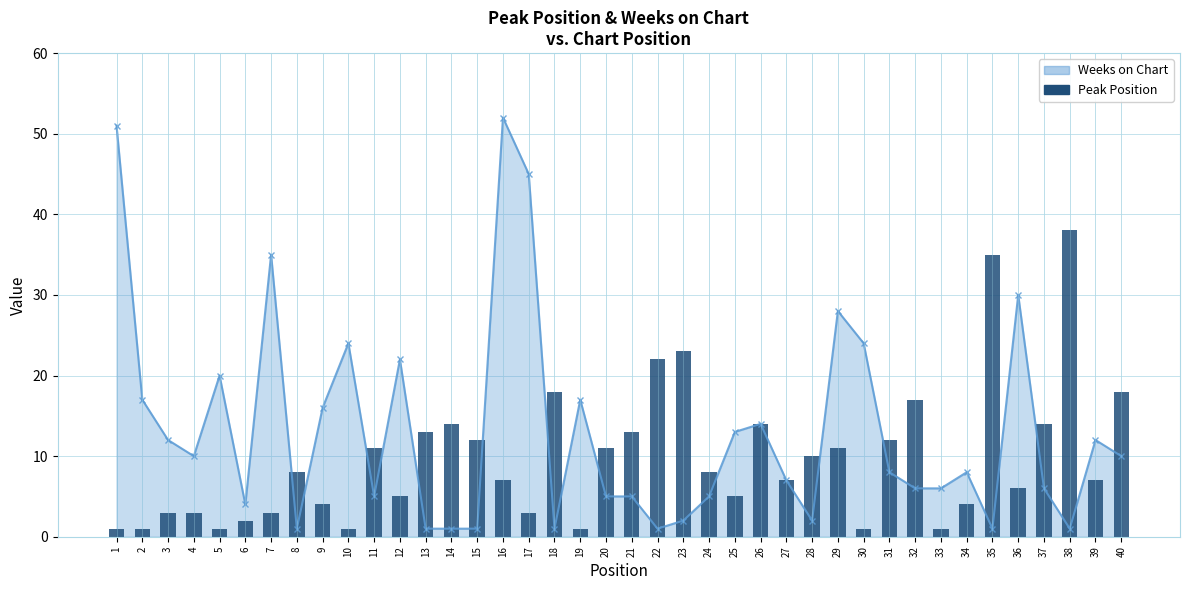

Rank the categories by value from lowest to highest.

1, 2, 5, 10, 19, 30, 33, 6, 3, 4, 7, 17, 9, 34, 12, 25, 36, 16, 27, 39, 8, 24, 28, 11, 20, 29, 15, 31, 13, 21, 14, 26, 37, 32, 18, 40, 22, 23, 35, 38